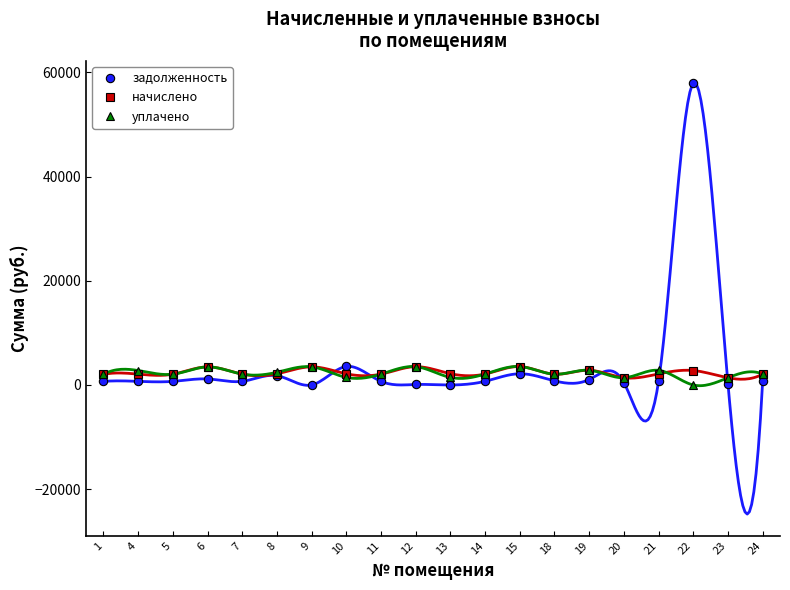

How many interior local valleys does the задолженность series have?

7